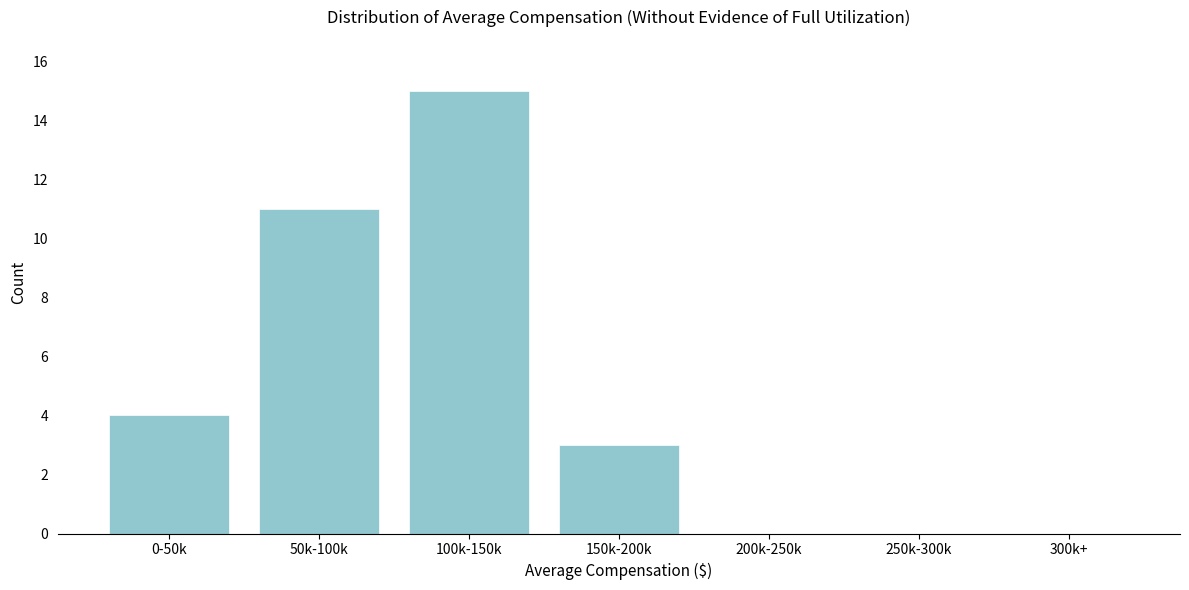

Reading left to right, what are all the values shown in this chart?

0-50k=4	50k-100k=11	100k-150k=15	150k-200k=3	200k-250k=0	250k-300k=0	300k+=0